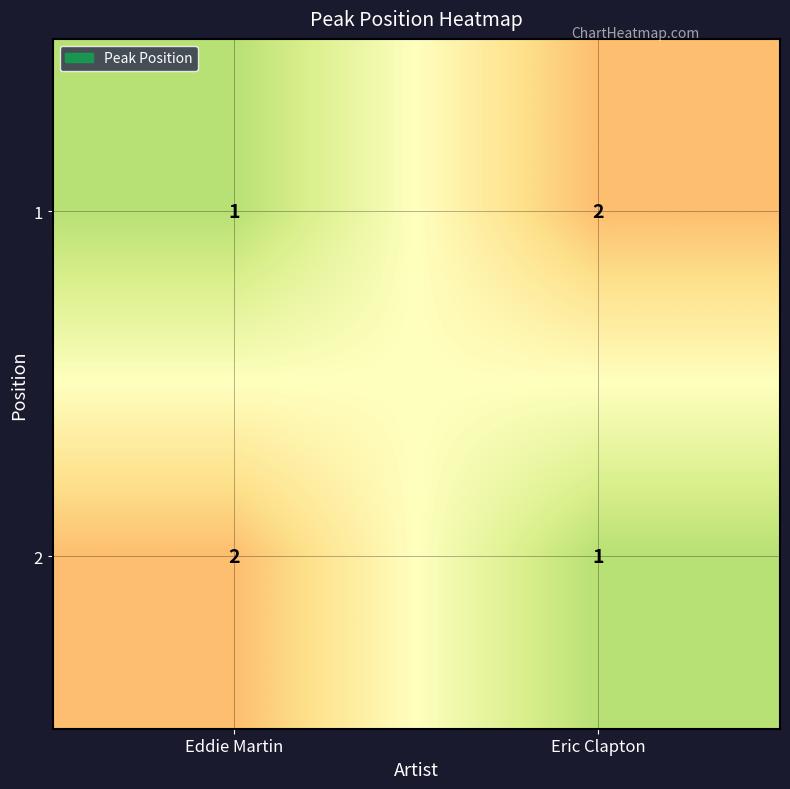

Reading right to left, what are all the values shown in this chart?

1: Eric Clapton=2	Eddie Martin=1
2: Eric Clapton=1	Eddie Martin=2